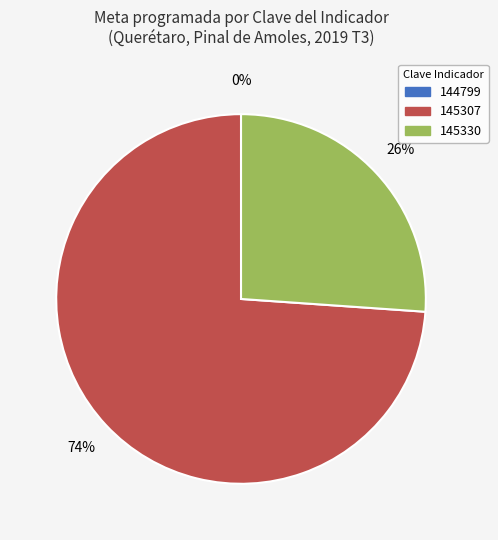

Which category accounts for the majority?

145307